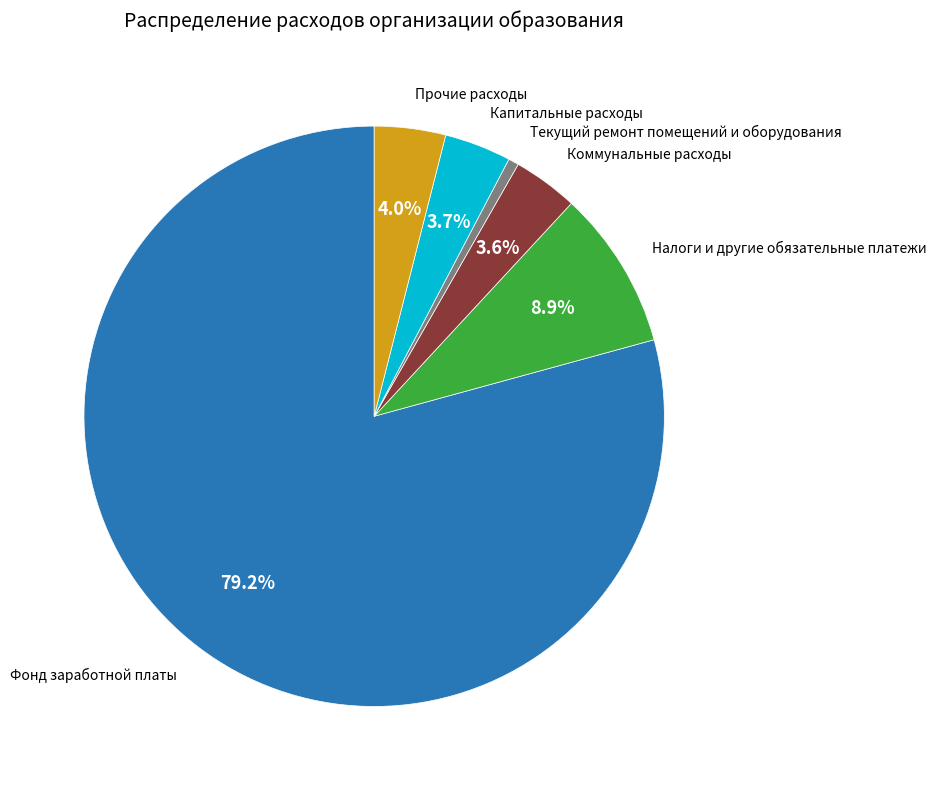

Does any single category account for the majority?

Yes